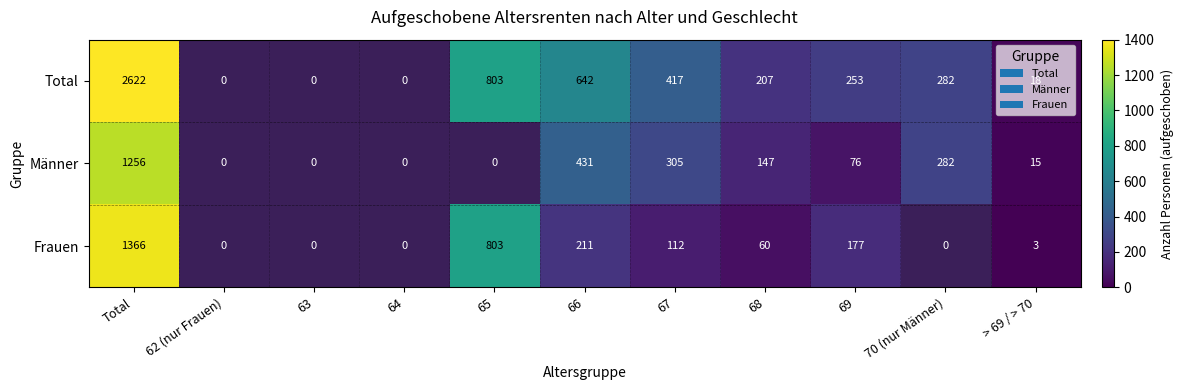

What is the difference between the Total values at 67 and 65?

386